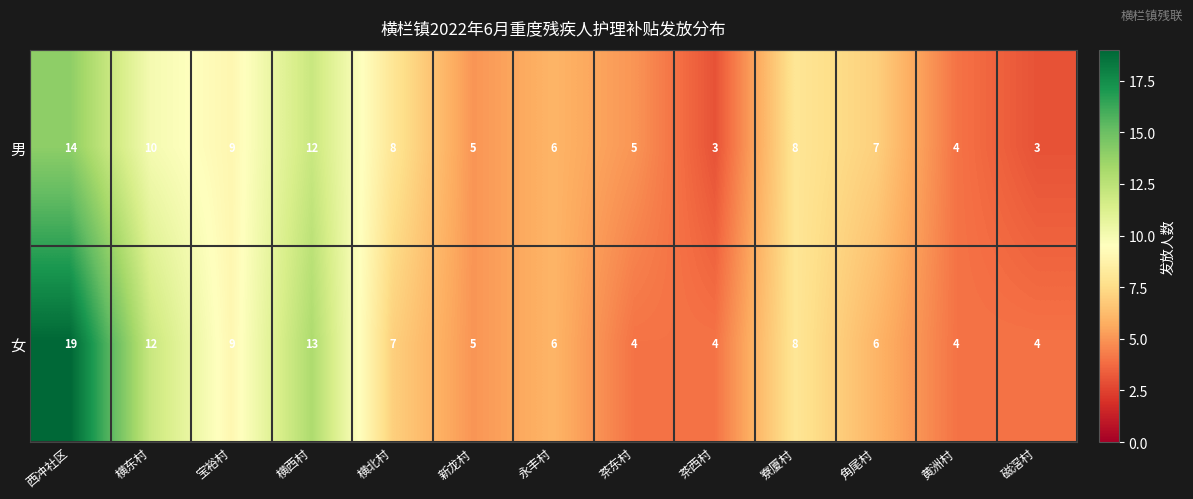

At 横东村, list the series in order from largest to smallest.

女, 男